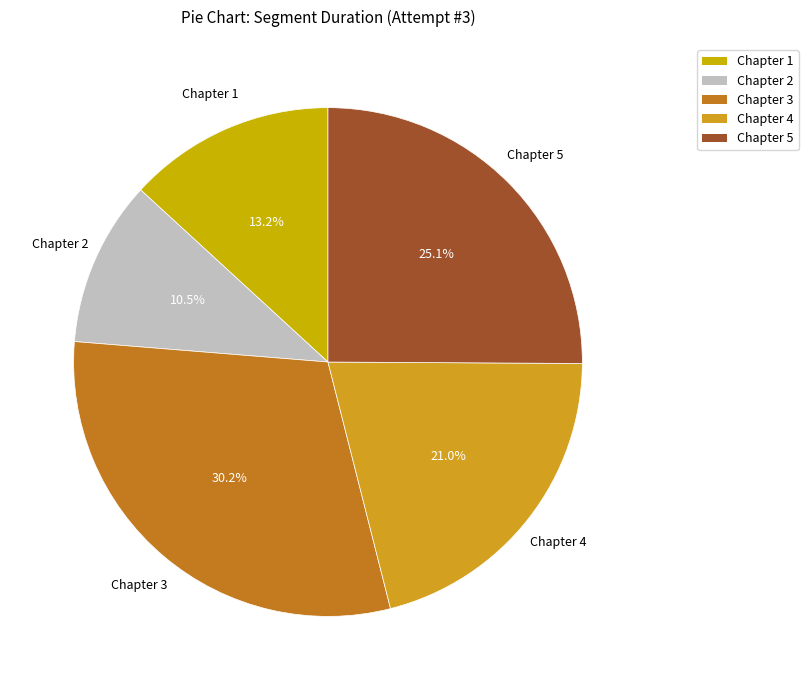

What percentage is the Chapter 5 slice, to the nearest percent?

25%